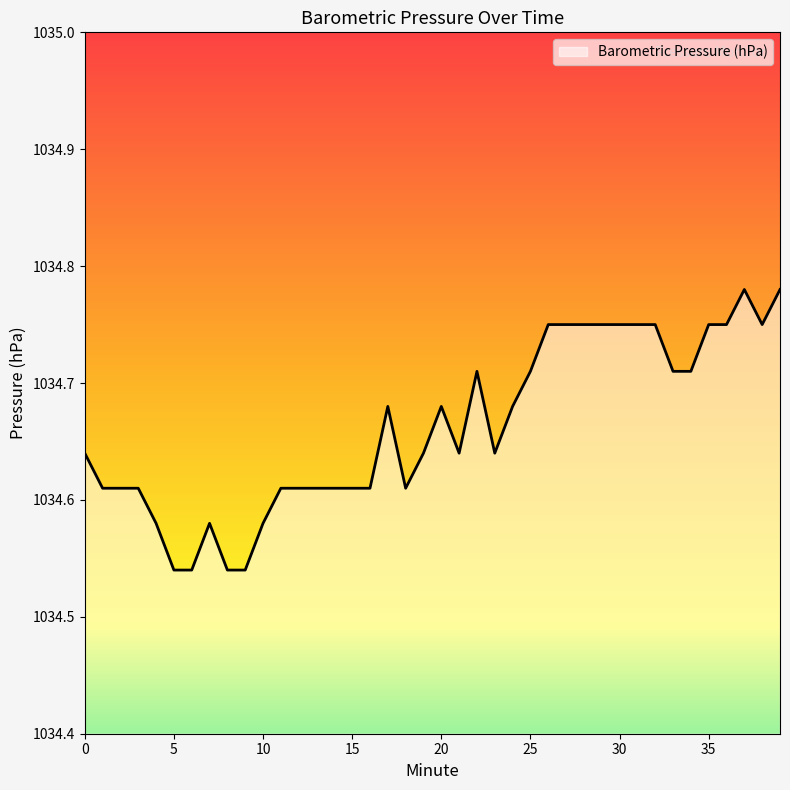

What is the value of the 25th point from the left?

1034.7